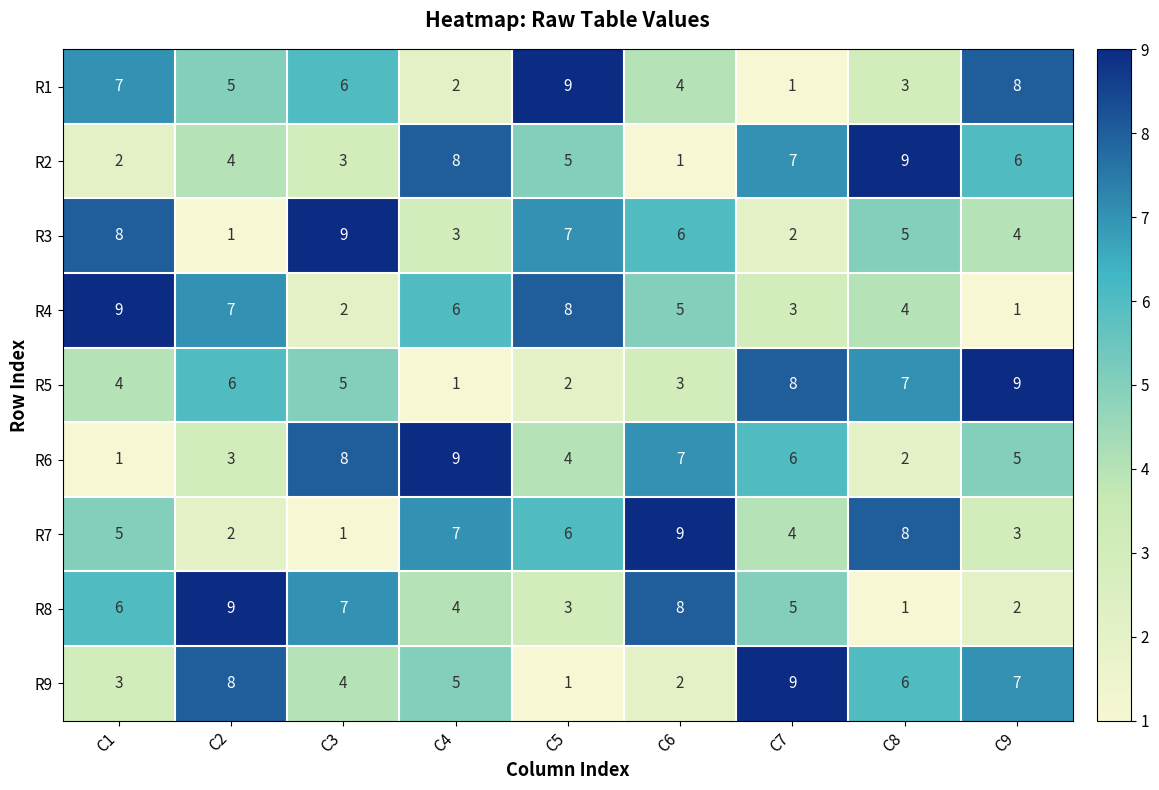

What is the difference between the maximum and minimum values in the R3 series?

8